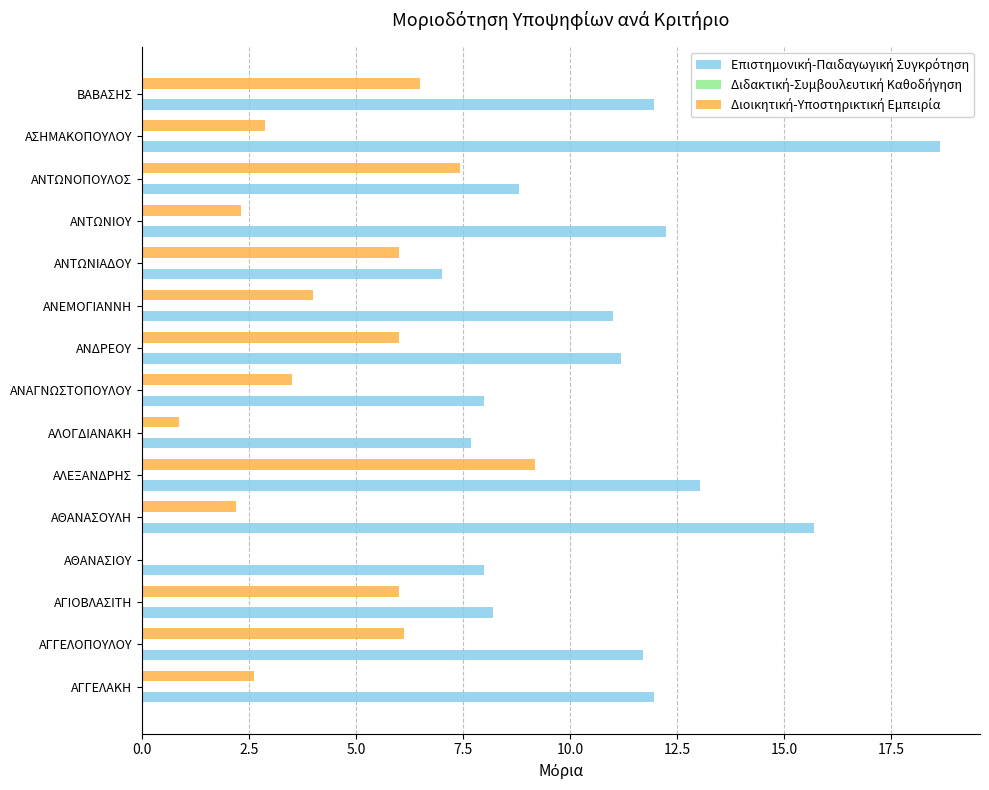

At which category does the chart reach its peak across all series?

ΑΣΗΜΑΚΟΠΟΥΛΟΥ